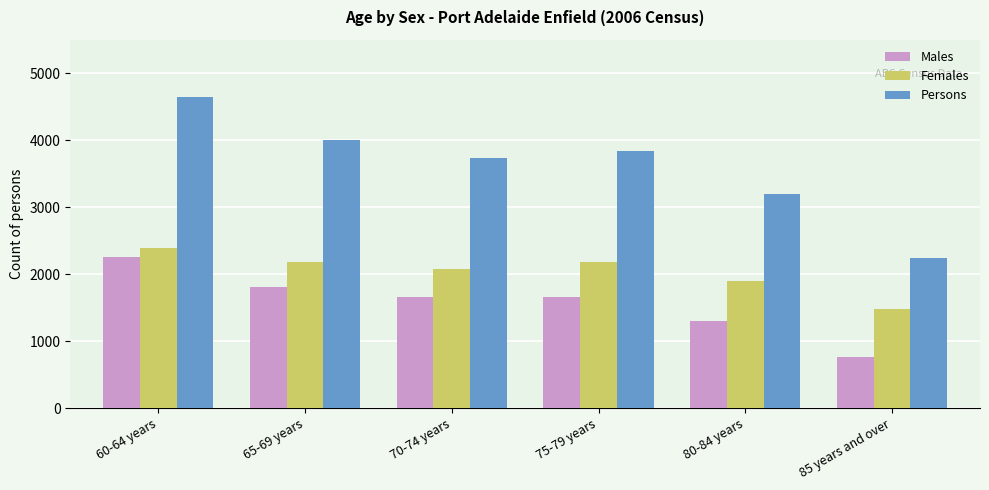

Is the value of Females at 60-64 years greater than the value of Persons at 65-69 years?

No